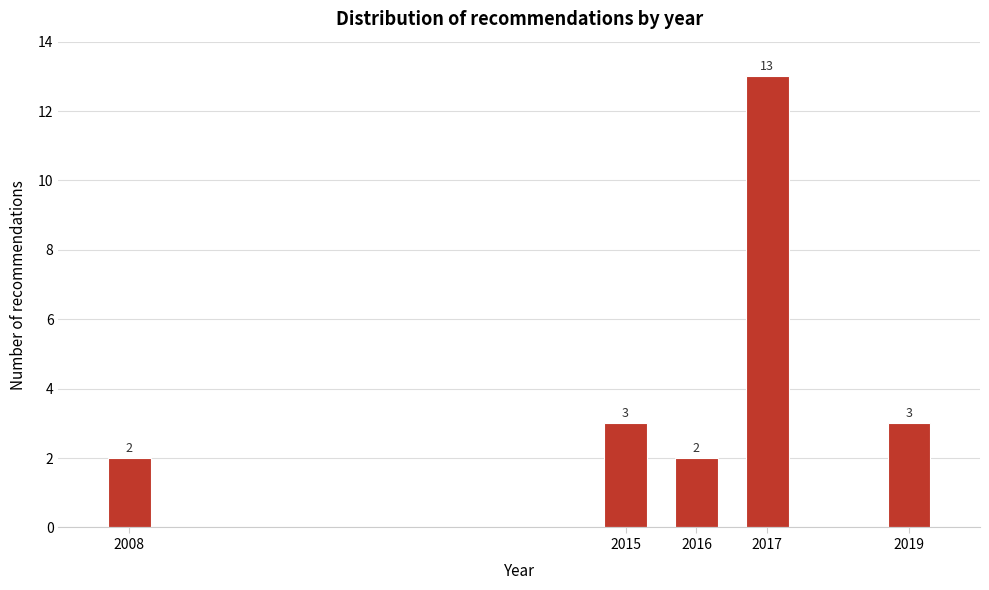

Reading left to right, list all the values displayed in this chart.

2008=2	2015=3	2016=2	2017=13	2019=3